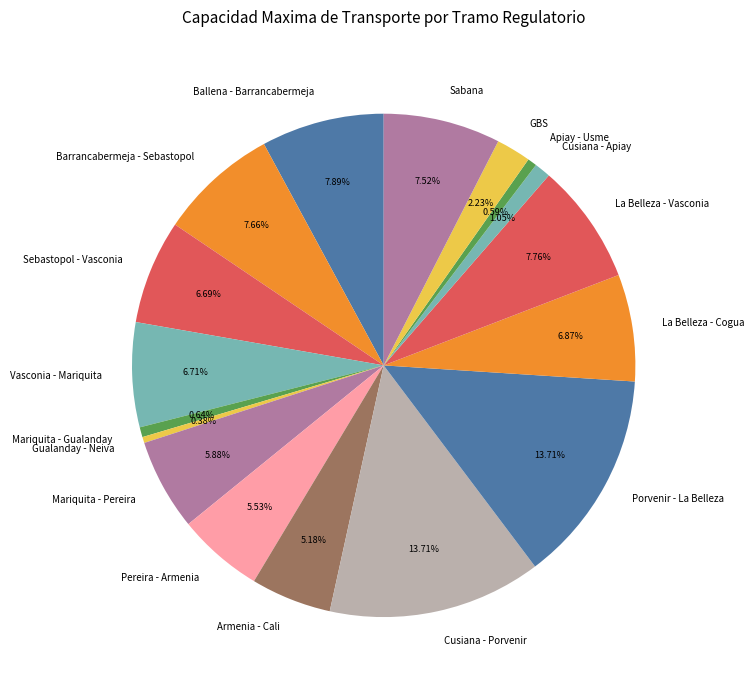

What is the ratio of the value at Cusiana - Apiay to the value at Gualanday - Neiva?

2.7